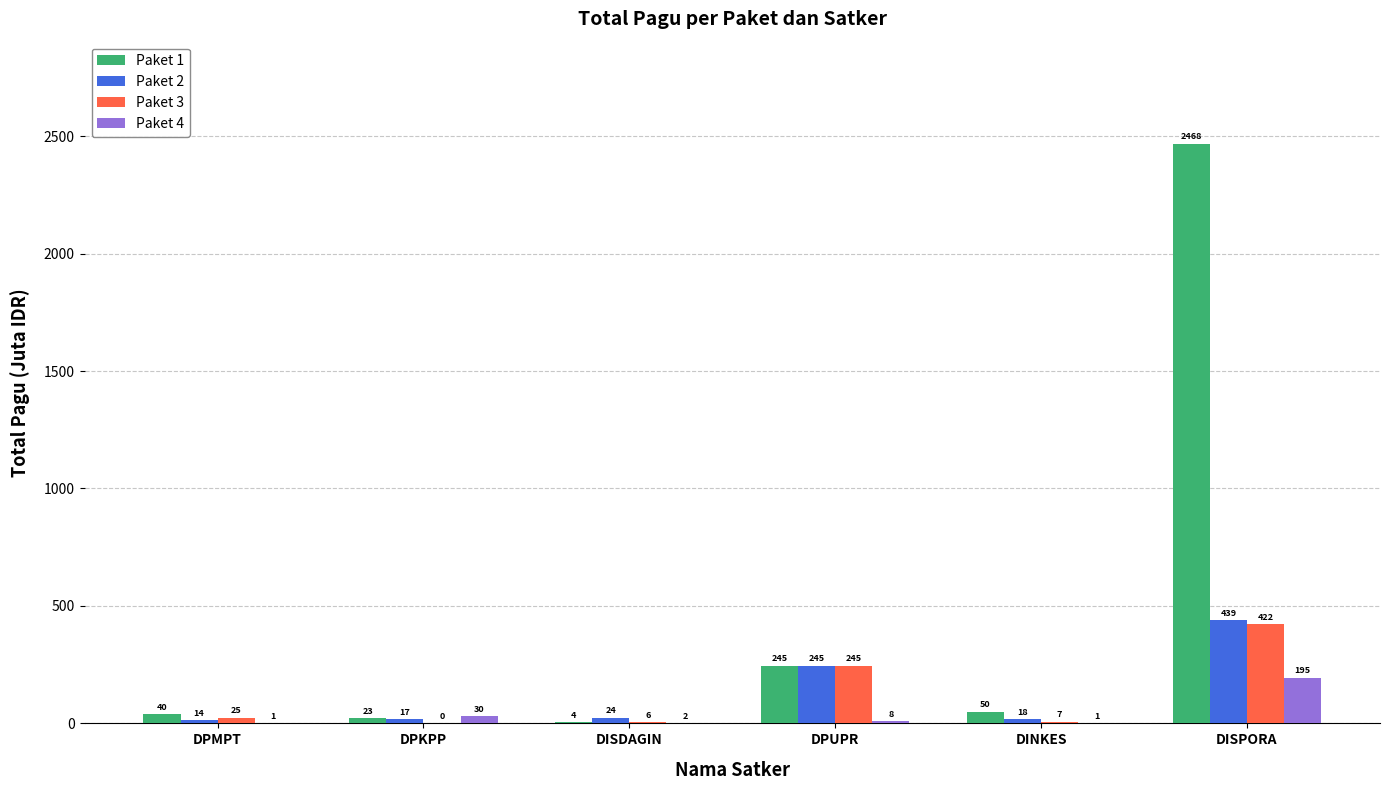

Which series has the widest spread of values?

Paket 1